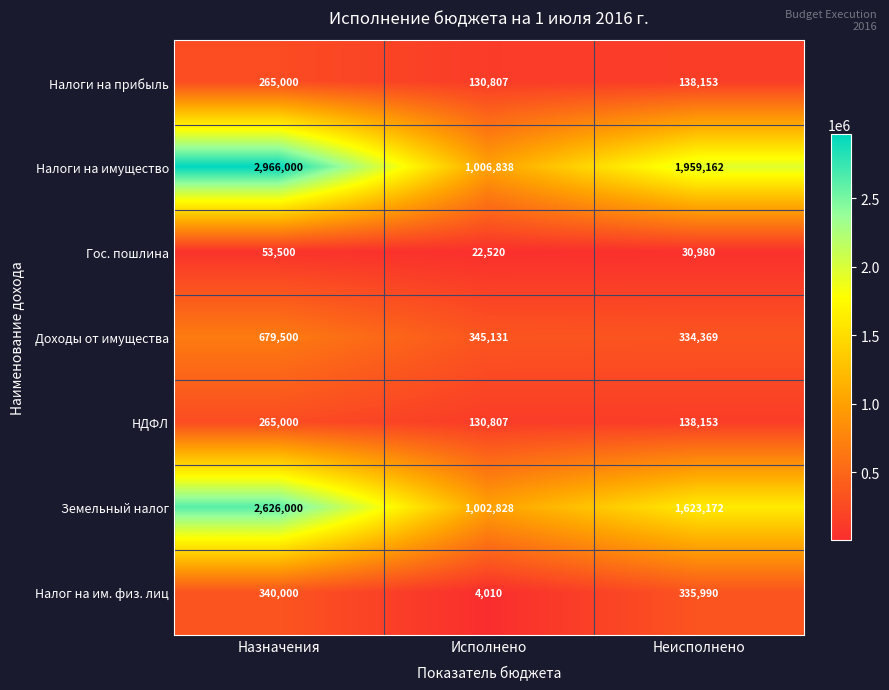

What is the difference between the highest and lowest values at Назначения?

2912500